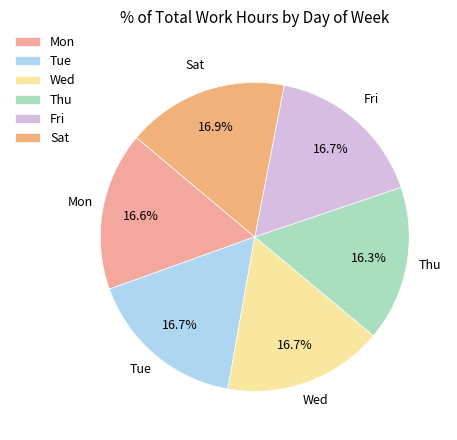

True or false: Wed accounts for 11% of the total.

False